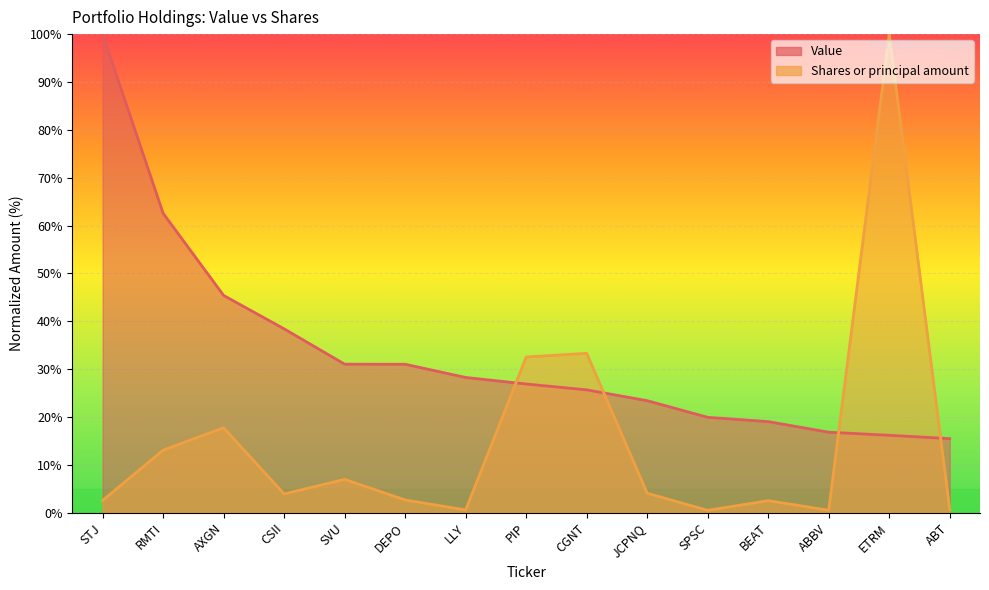

Is the value of Value at STJ greater than the value of Shares or principal amount at ABBV?

Yes